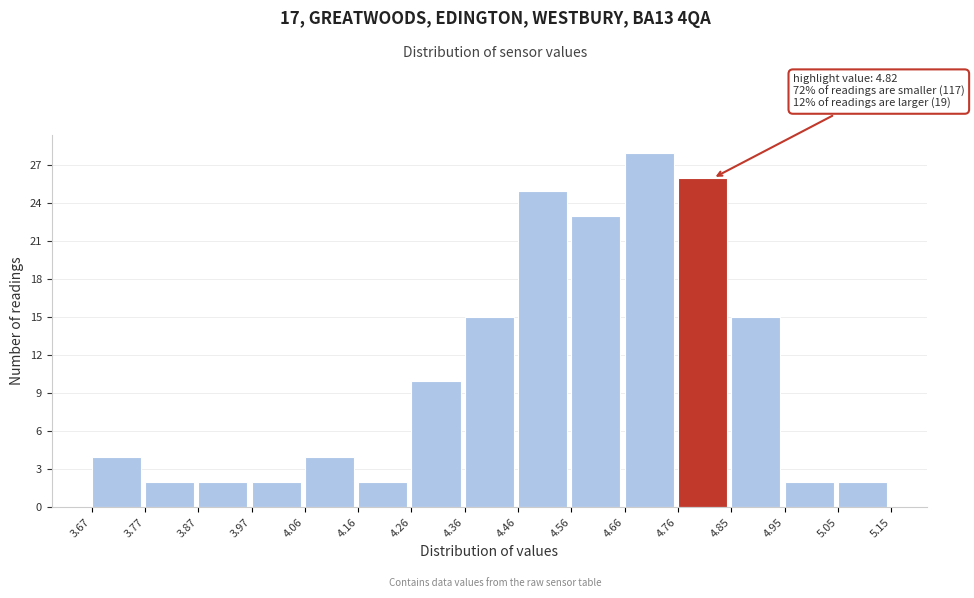

Which range on the x-axis has the tallest bar?

4.66 to 4.76